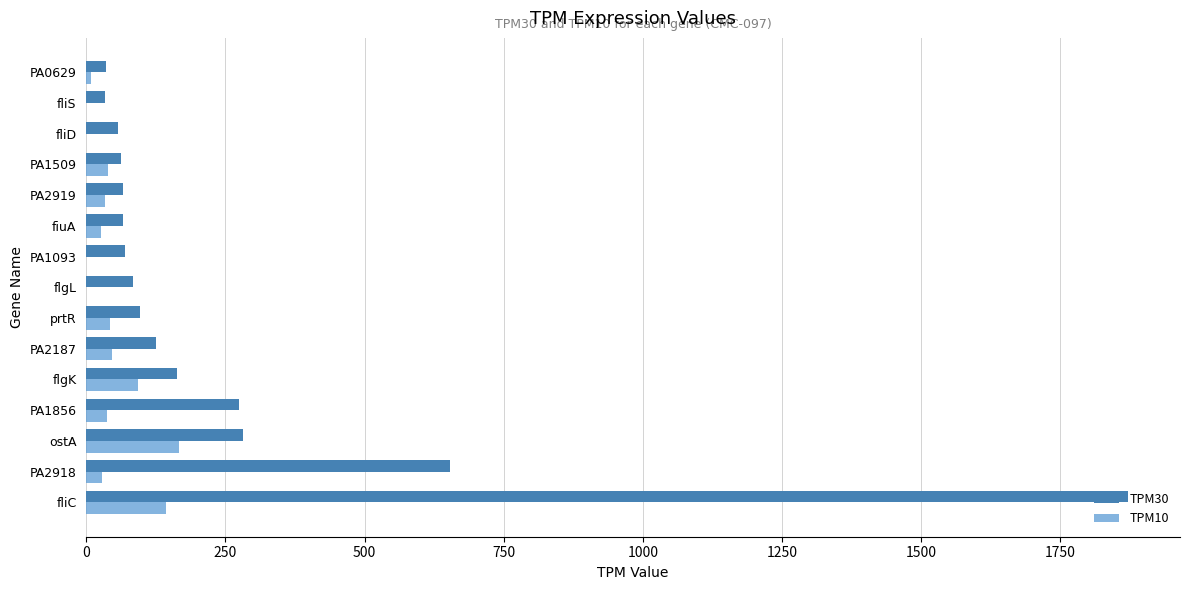

At which category is the sum across all series the highest?

fliC